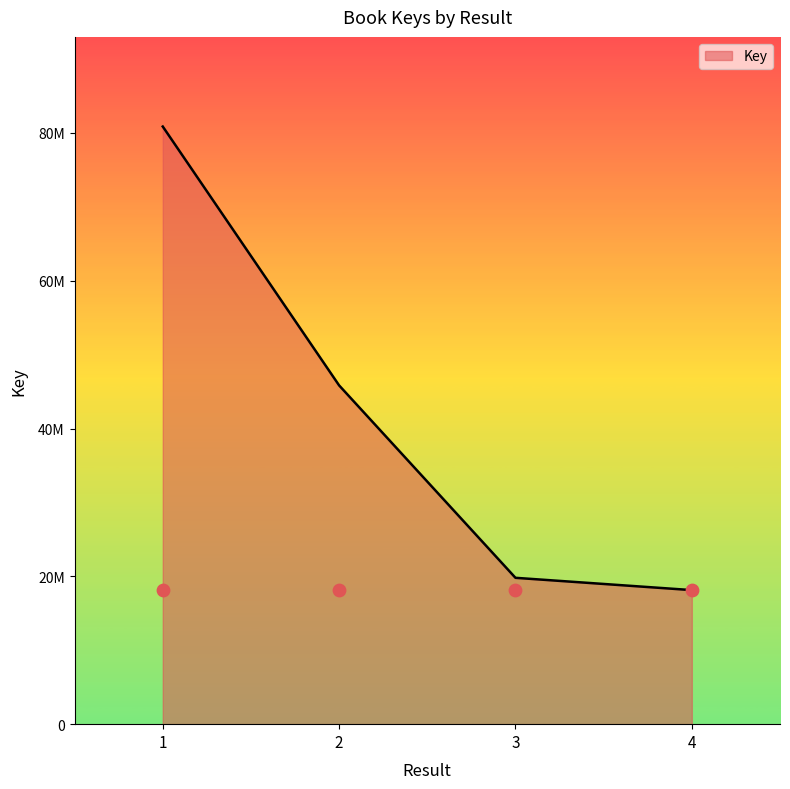

What is the change in value from 2 to 4?

-27696387